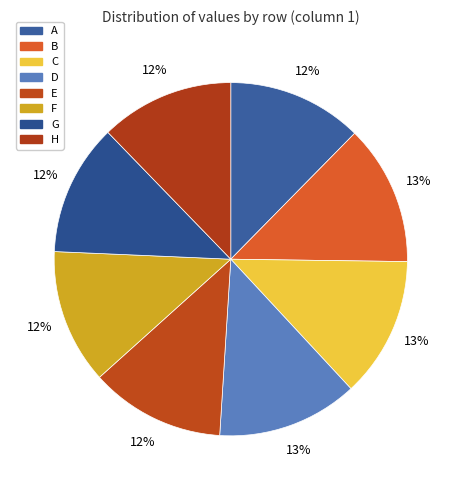

How many segments does this pie chart have?

8